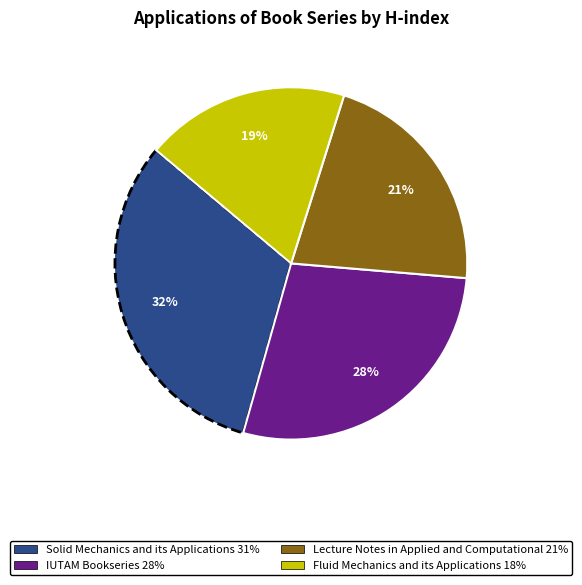

The Fluid Mechanics and its Applications slice represents 29% of the pie. True or false?

False